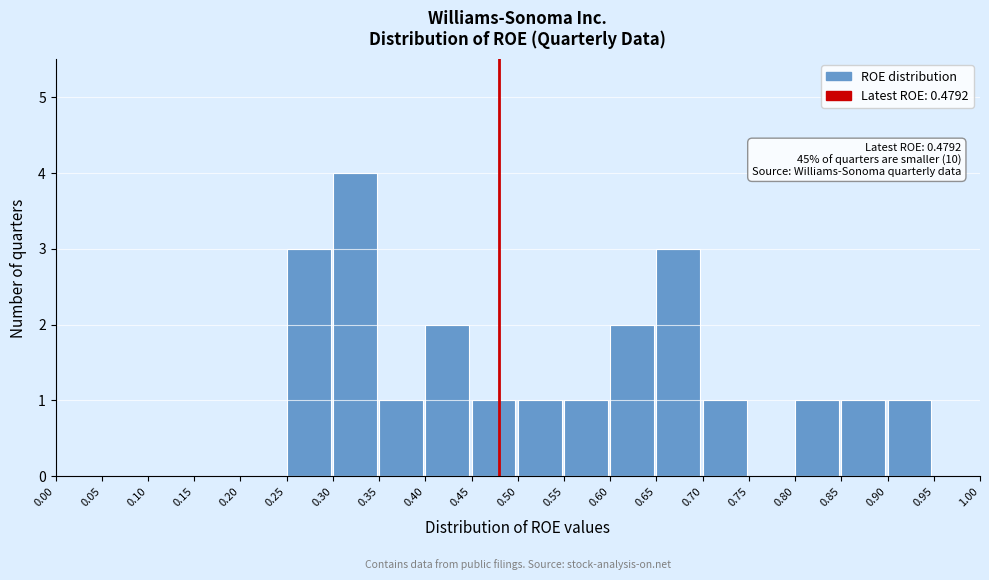

Which range on the x-axis has the tallest bar?

0.30 to 0.35